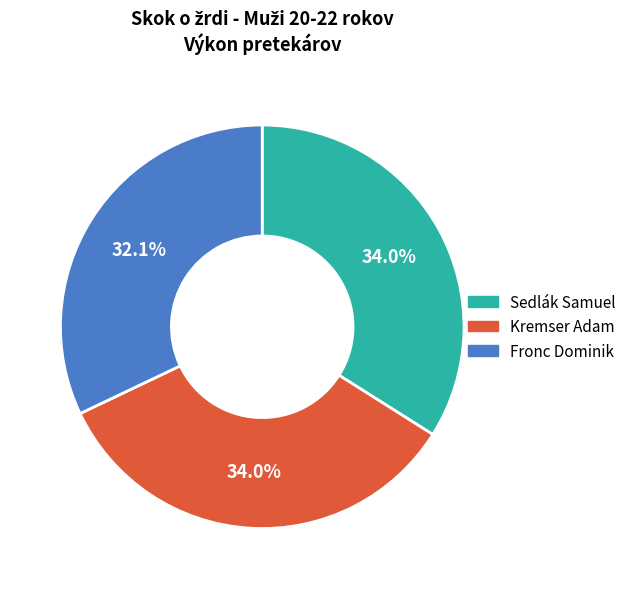

The Sedlák Samuel slice represents 49% of the pie. True or false?

False